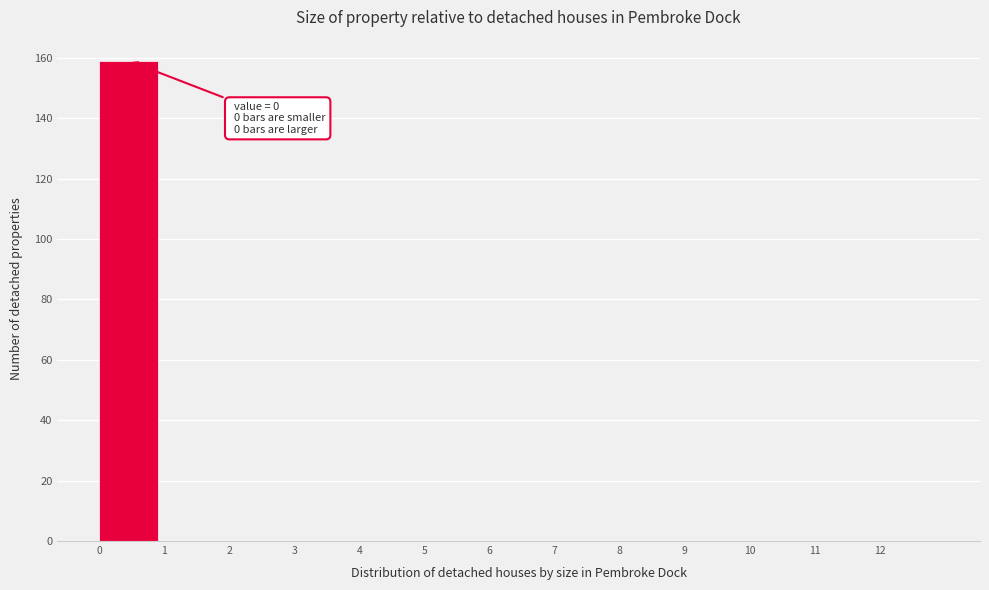

Which range on the x-axis has the tallest bar?

0 to 1